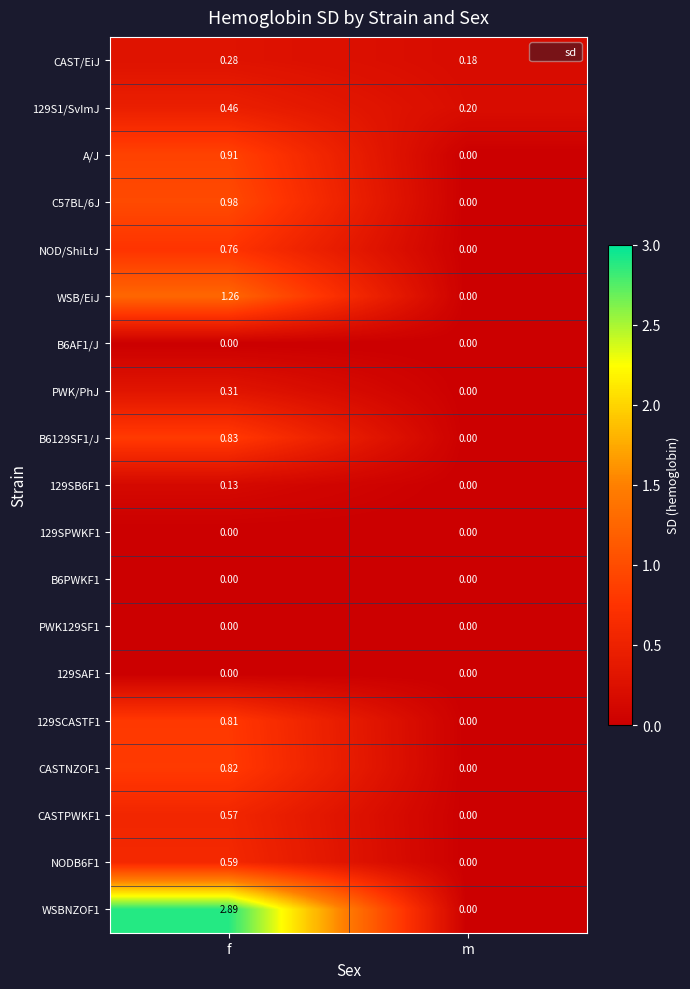

At which category is the sum across all series the highest?

f